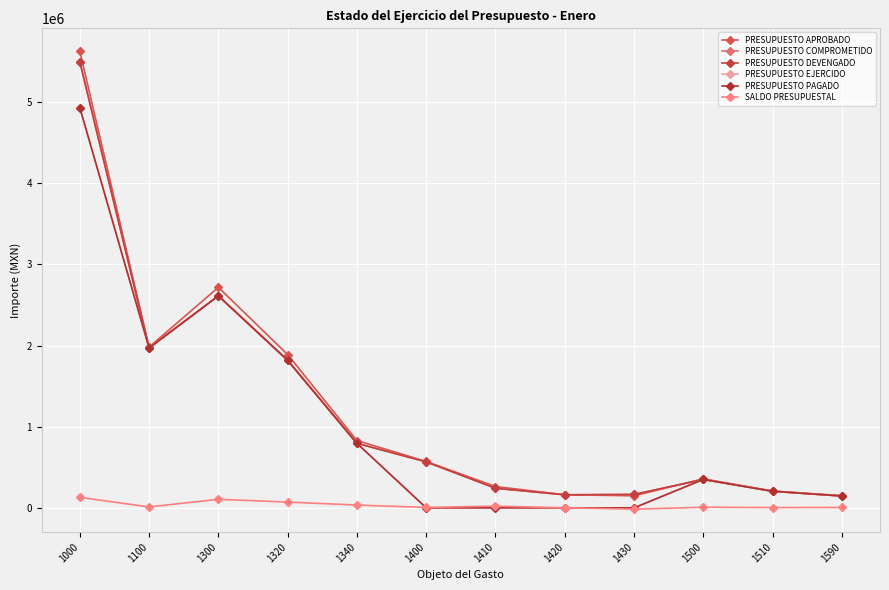

Is the value of PRESUPUESTO APROBADO at 1410 greater than the value of SALDO PRESUPUESTAL at 1320?

Yes